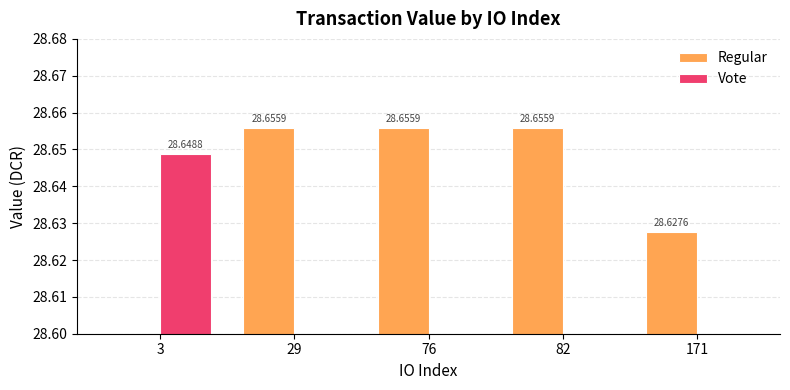

Does the chart contain stacked bars?

No